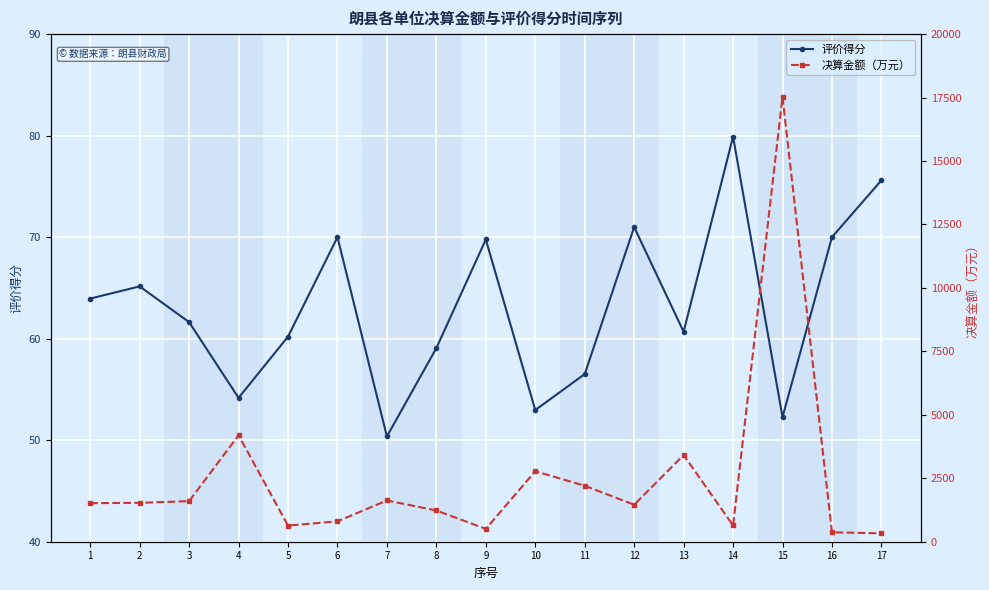

What value does the 评价得分 series have at 16?

70.0